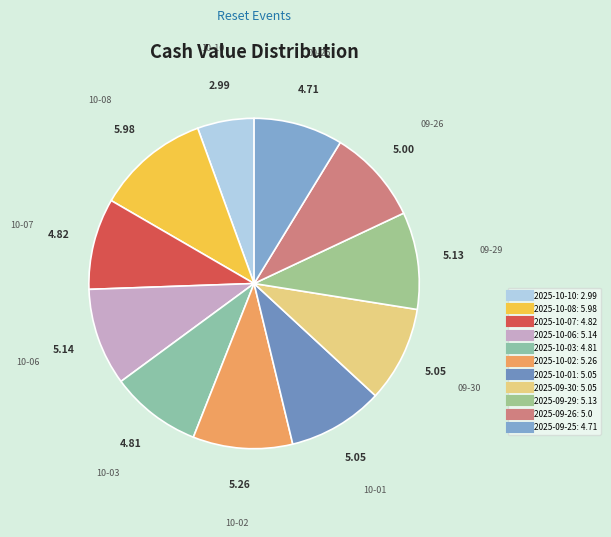

Rank the categories by value from lowest to highest.

2025-10-10, 2025-09-25, 2025-10-03, 2025-10-07, 2025-09-26, 2025-10-01, 2025-09-30, 2025-09-29, 2025-10-06, 2025-10-02, 2025-10-08